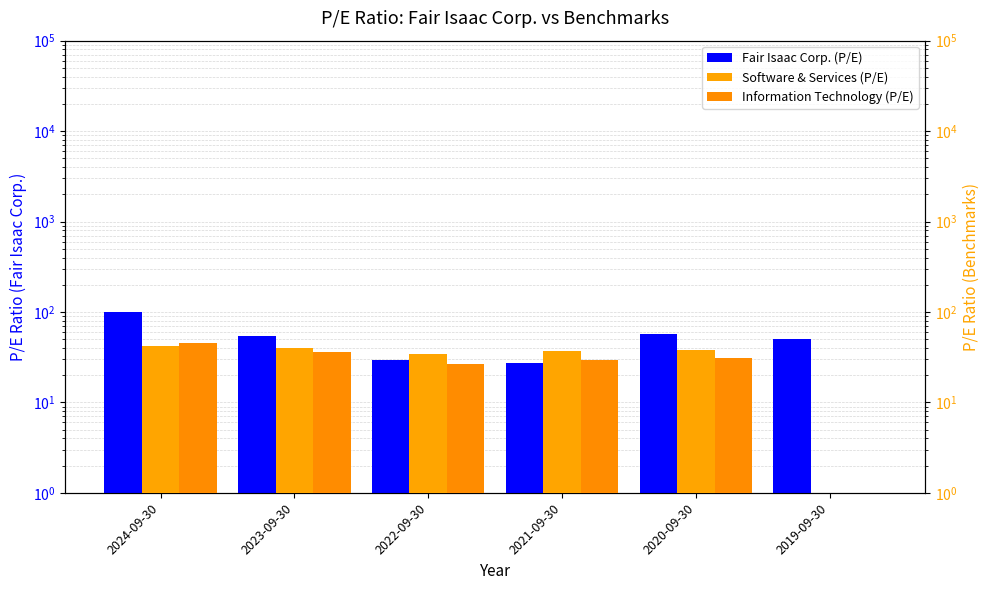

Which series has the largest total across all categories?

Fair Isaac Corp. (P/E)